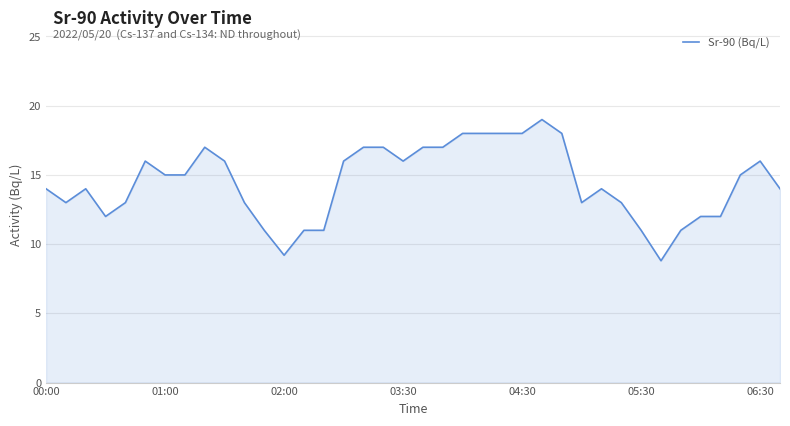

What is the sum of all values?

549.0